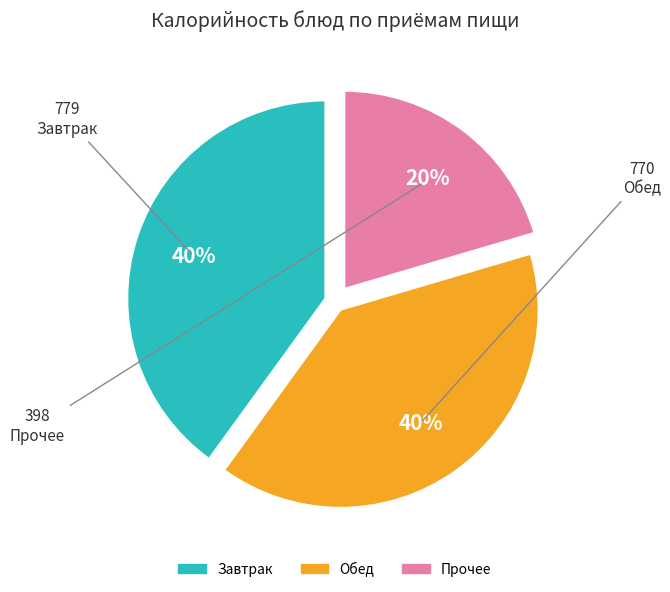

To the nearest percent, what is the average slice percentage?

33%